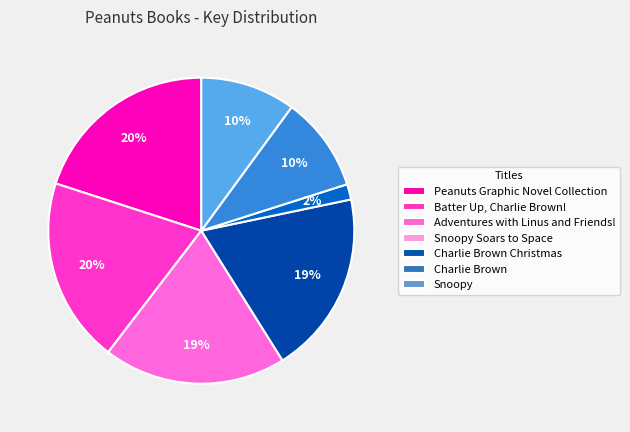

The Batter Up, Charlie Brown! slice represents 5% of the pie. True or false?

False